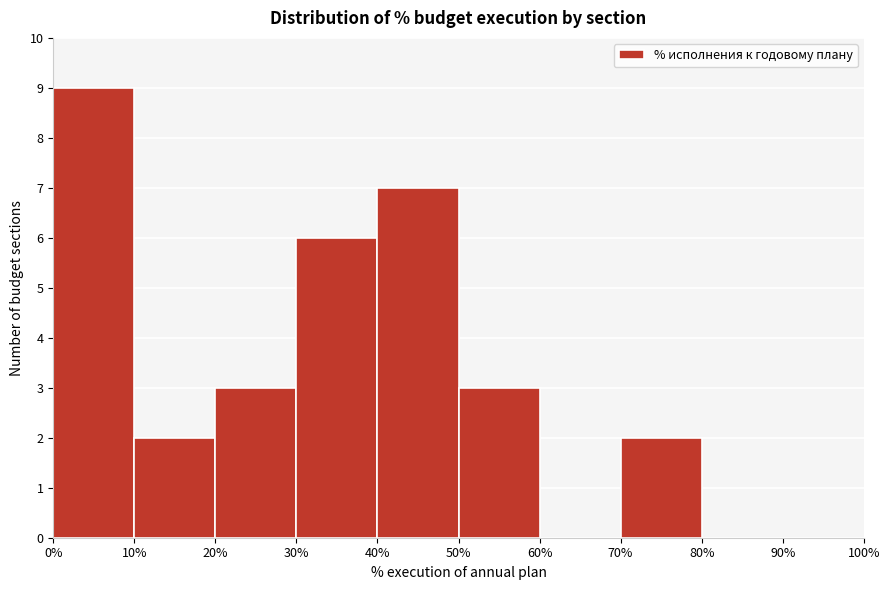

Reading left to right, list every bar in this chart as the range it spans on the x-axis followed by its height. The values are not printed on the chart, so give them approximately, as read against the axis.

0% to 10%: 9
10% to 20%: 2
20% to 30%: 3
30% to 40%: 6
40% to 50%: 7
50% to 60%: 3
60% to 70%: 0
70% to 80%: 2
80% to 90%: 0
90% to 100%: 0